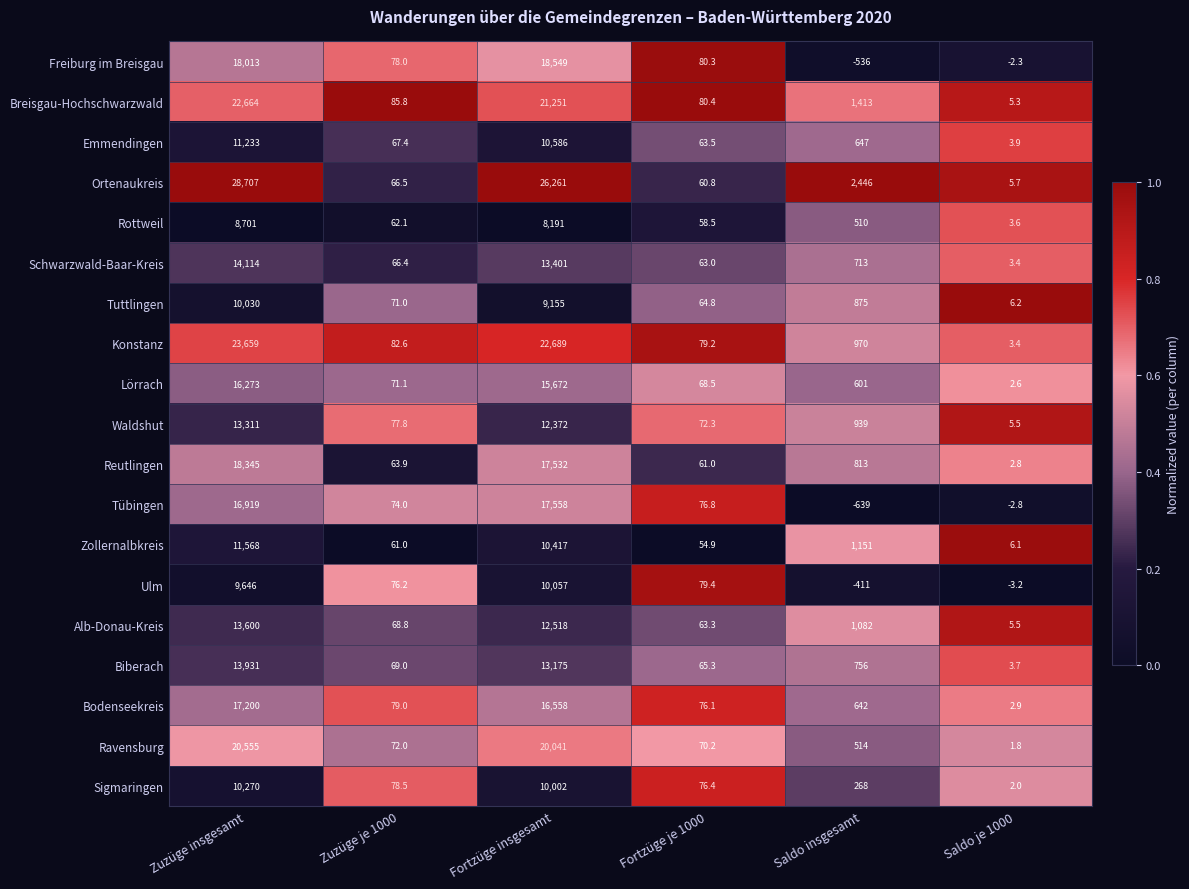

Rank the series at Zuzüge je 1000 from highest to lowest value.

Breisgau-Hochschwarzwald, Konstanz, Bodenseekreis, Sigmaringen, Freiburg im Breisgau, Waldshut, Ulm, Tübingen, Ravensburg, Lörrach, Tuttlingen, Biberach, Alb-Donau-Kreis, Emmendingen, Ortenaukreis, Schwarzwald-Baar-Kreis, Reutlingen, Rottweil, Zollernalbkreis